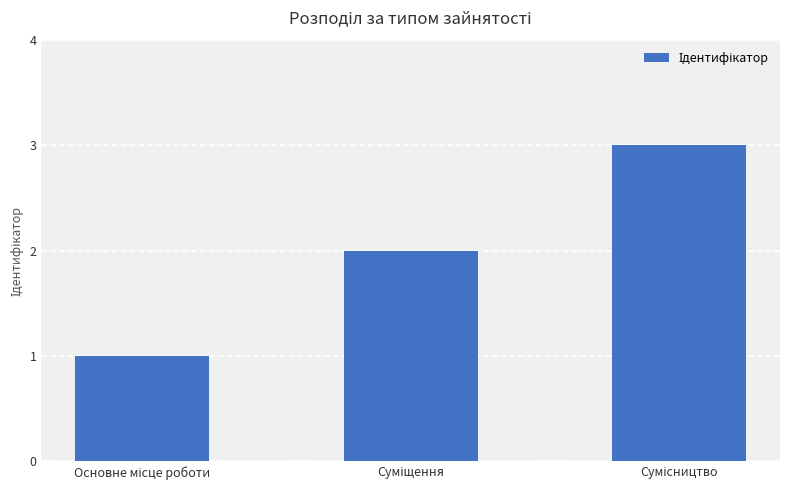

What is the maximum value shown in the chart?

3